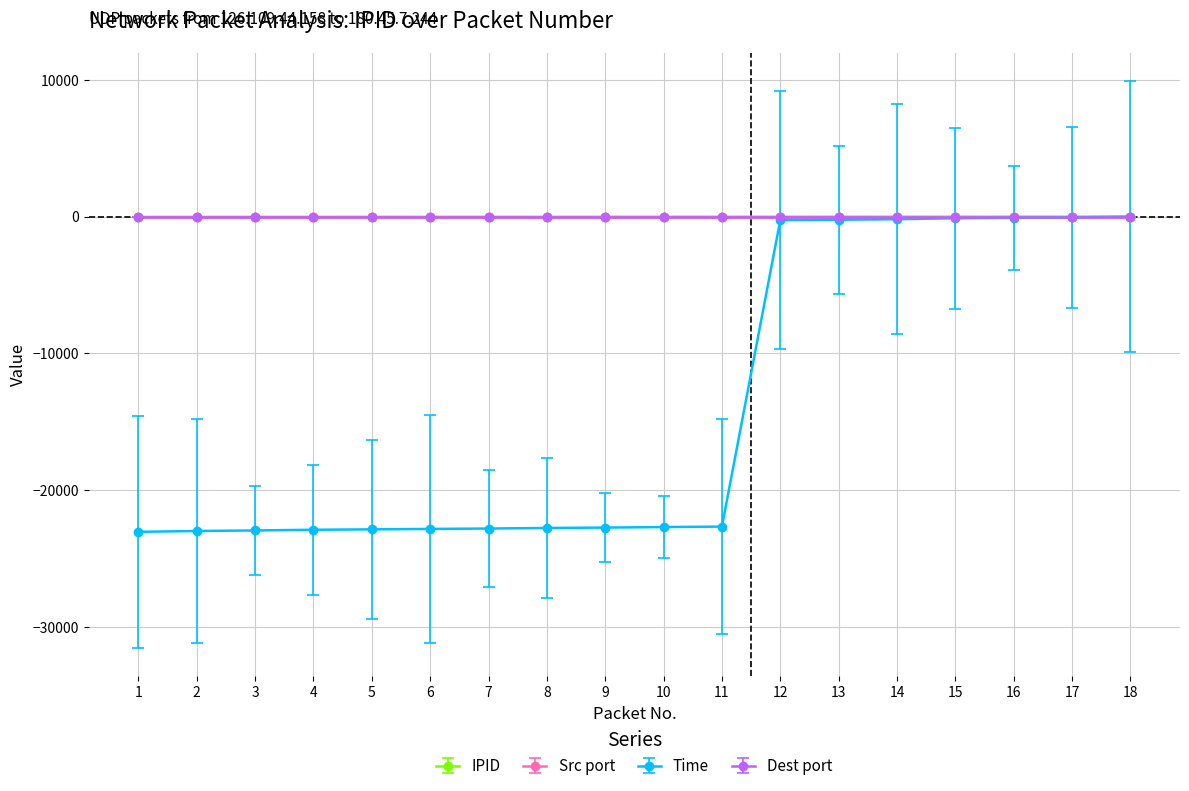

Rank the categories by IPID value from lowest to highest.

1, 2, 3, 4, 5, 6, 7, 8, 9, 10, 11, 12, 13, 14, 15, 16, 17, 18